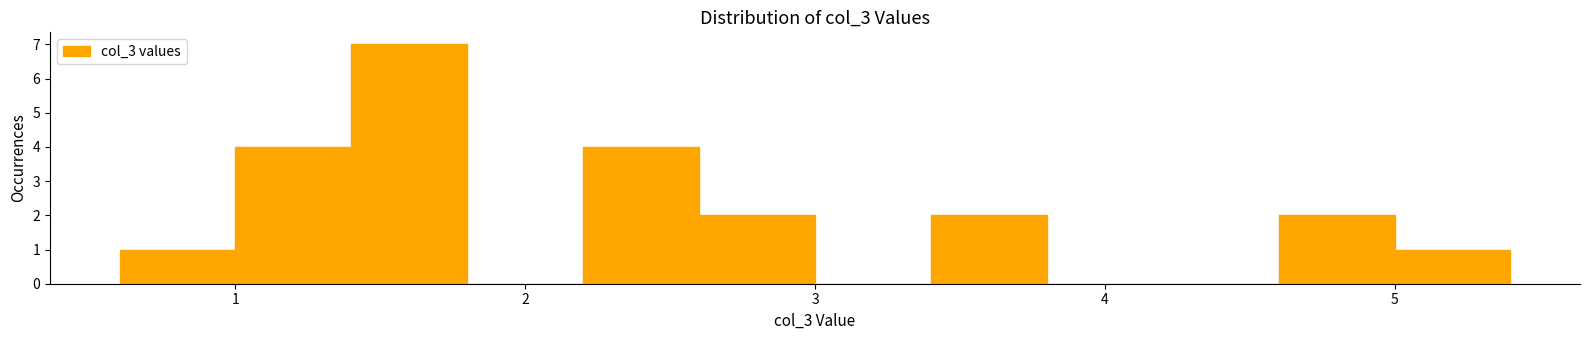

Reading left to right, transcribe this chart: for each bar, give the range it covers on the x-axis and its height. The values are not printed on the chart, so give them approximately, as read against the axis.

0.6 to 1.0: 1
1.0 to 1.4: 4
1.4 to 1.8: 7
1.8 to 2.2: 0
2.2 to 2.6: 4
2.6 to 3.0: 2
3.0 to 3.4: 0
3.4 to 3.8: 2
3.8 to 4.2: 0
4.2 to 4.6: 0
4.6 to 5.0: 2
5.0 to 5.4: 1